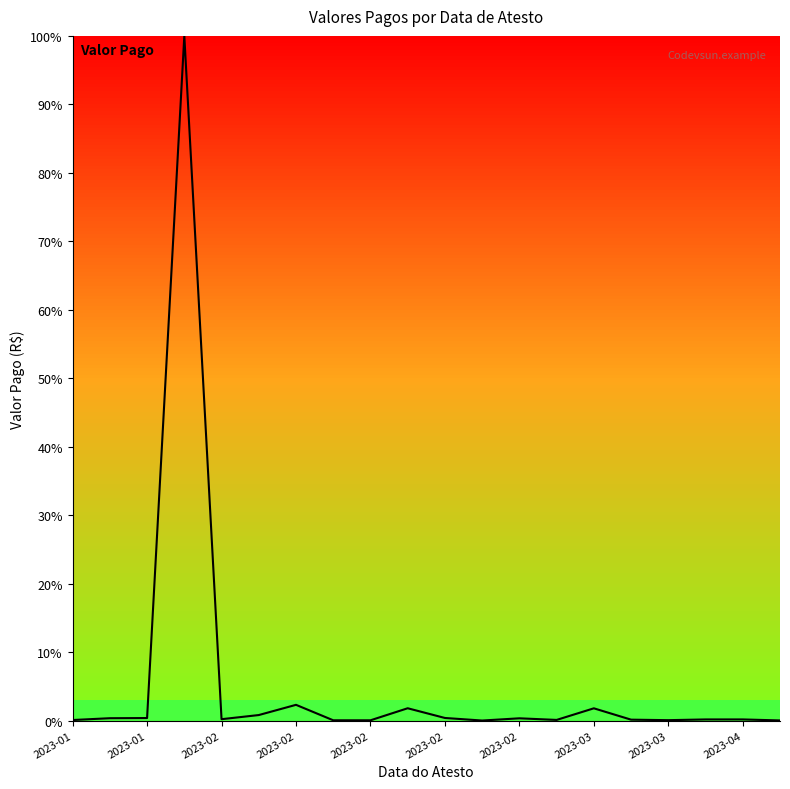

What is the maximum value shown in the chart?

100.0